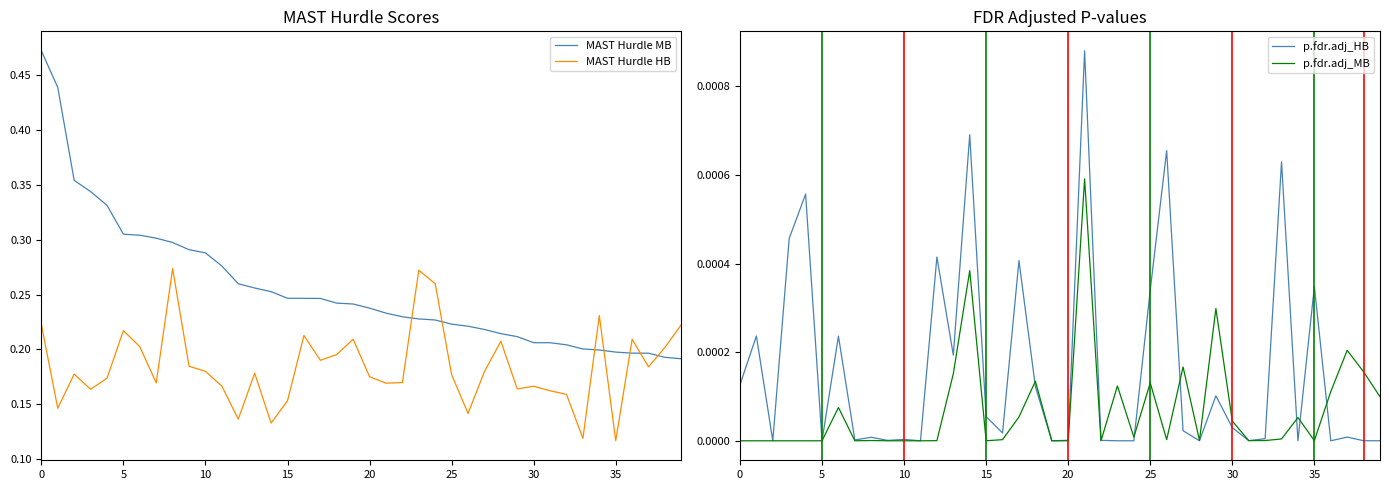

True or false: p.fdr.adj_HB and MAST Hurdle MB cross at least once.

False